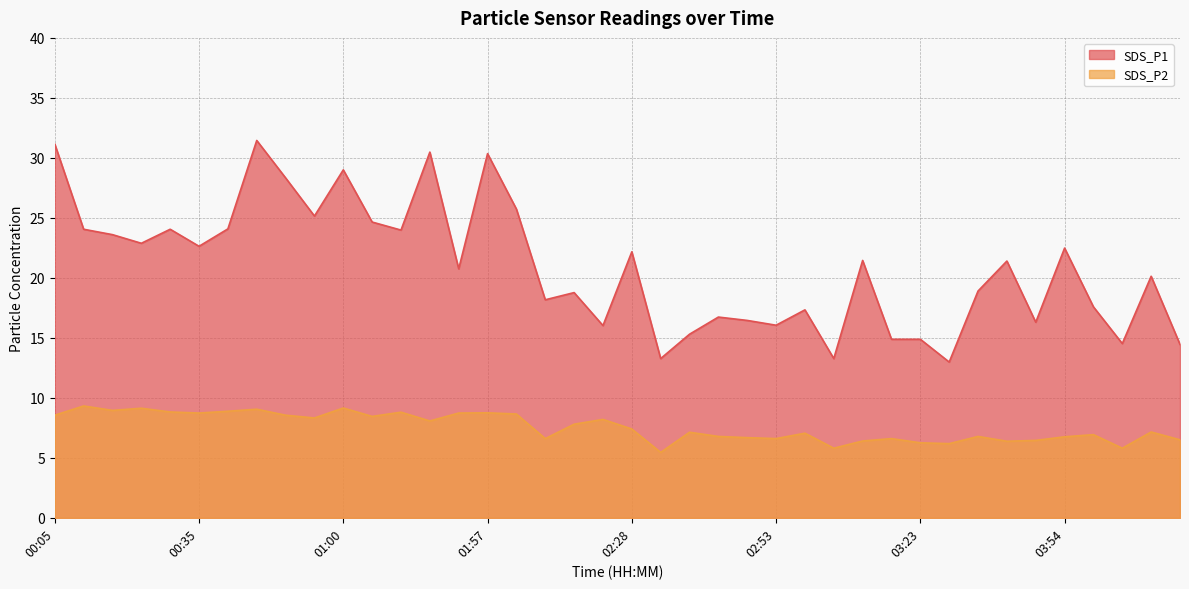

List the labels in order of SDS_P1 value, largest first.

00:45, 00:05, 01:36, 01:57, 01:00, 00:50, 02:02, 00:55, 01:05, 00:40, 00:10, 00:30, 01:26, 00:15, 00:25, 00:35, 03:54, 02:28, 03:08, 03:39, 01:52, 04:09, 03:34, 02:12, 02:07, 03:59, 02:58, 02:43, 02:48, 03:44, 02:53, 02:22, 02:38, 03:18, 03:23, 04:04, 04:14, 02:33, 03:03, 03:29